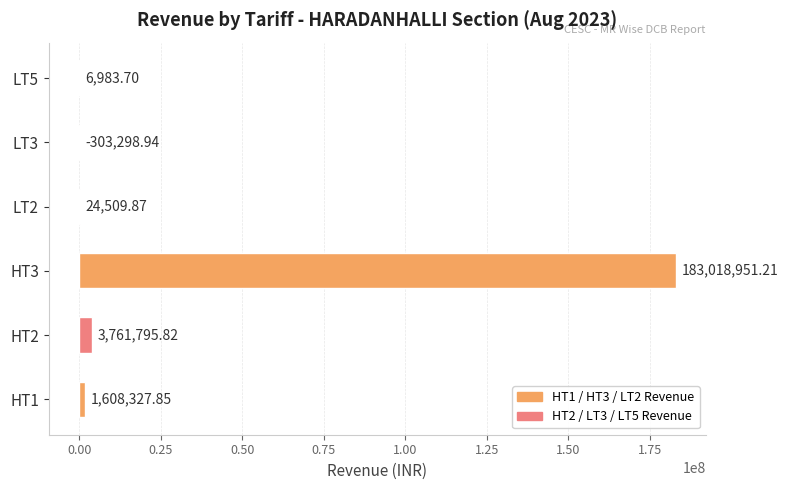

What is the sum of the values at LT2 and HT3?

183043461.1